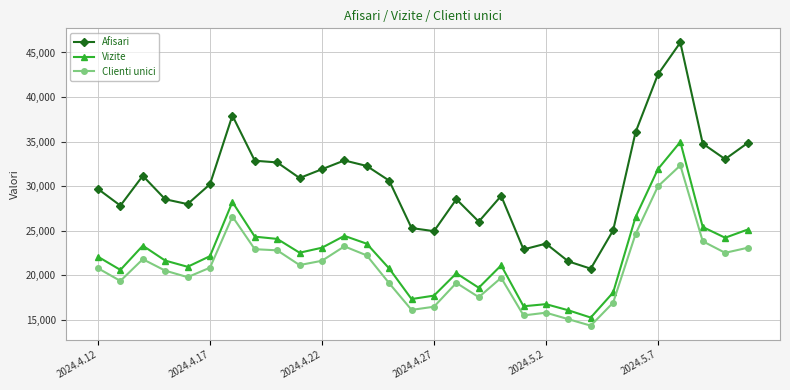

Which series has the largest range (max minus min)?

Afisari